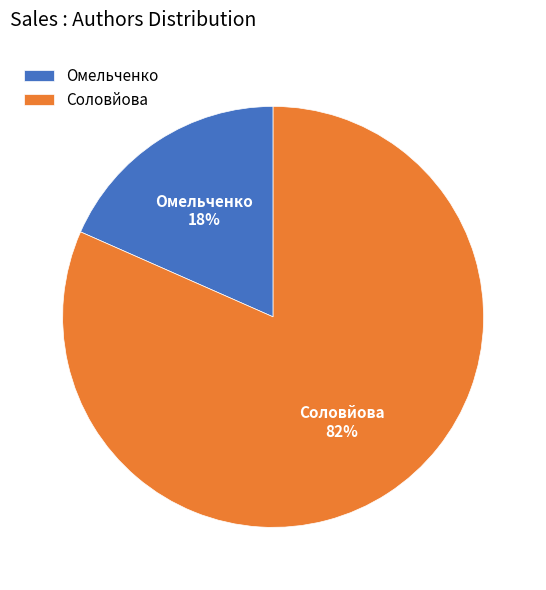

Which category has the smallest portion of the pie?

Омельченко